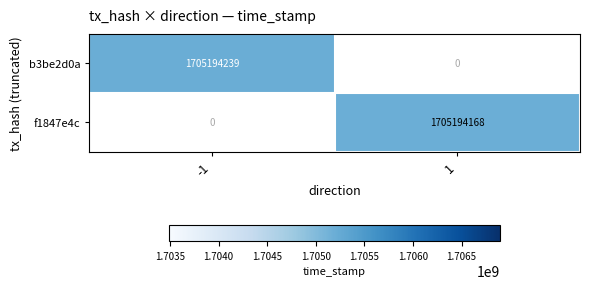

At which label does b3be2d0a reach its peak?

-1